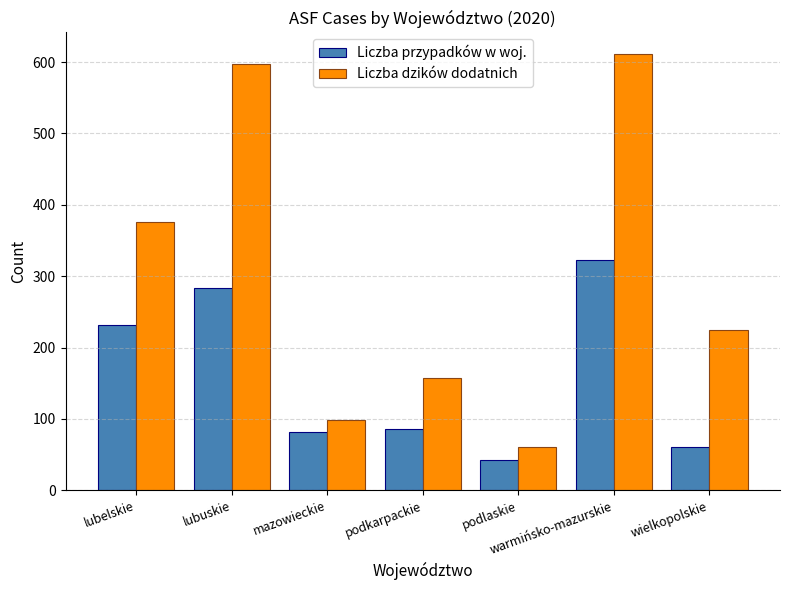

What is the difference between the maximum and second lowest values in the Liczba dzików dodatnich series?

512